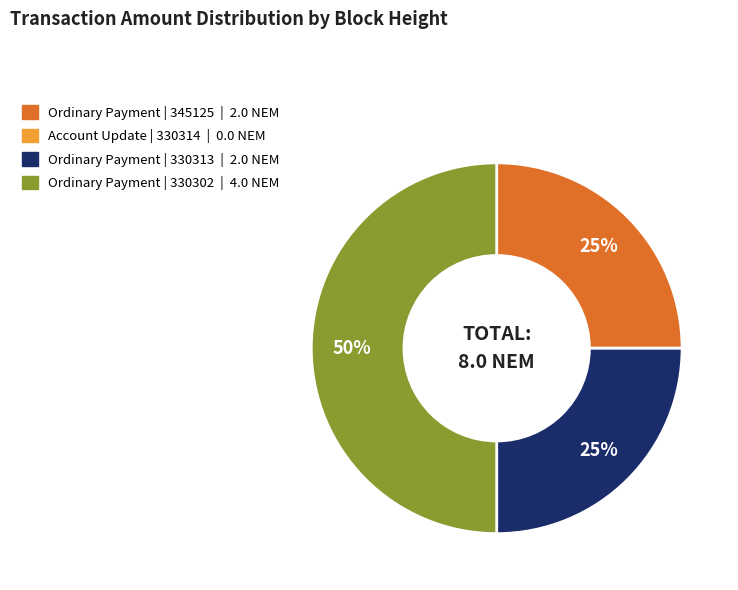

To the nearest percent, what is the average slice percentage?

25%